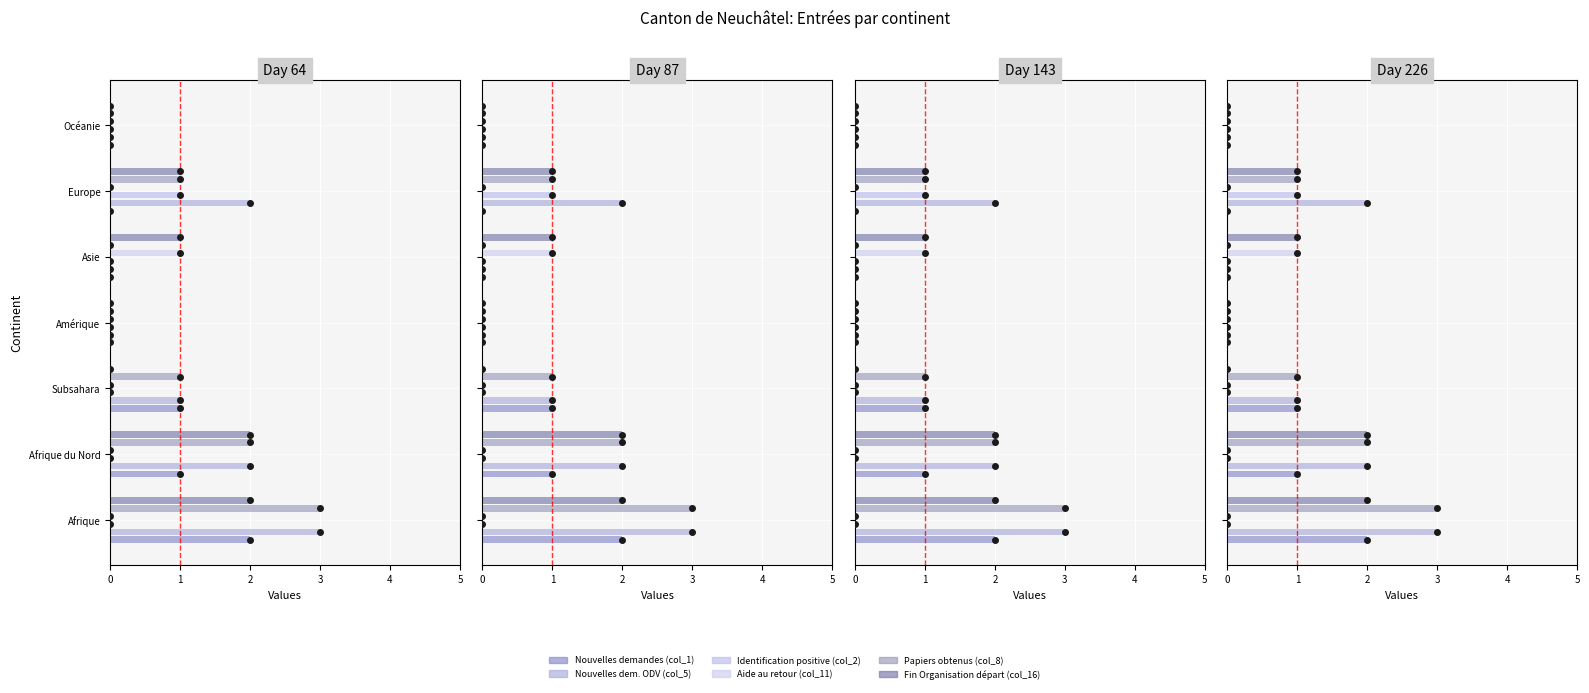

Reading left to right, list all the values displayed in this chart.

Nouvelles demandes (col_1): 2	1	1	0	0	0	0
Nouvelles dem. ODV (col_5): 3	2	1	0	0	2	0
Identification positive (col_2): 0	0	0	0	0	1	0
Aide au retour (col_11): 0	0	0	0	1	0	0
Papiers obtenus (col_8): 3	2	1	0	0	1	0
Fin Organisation départ (col_16): 2	2	0	0	1	1	0